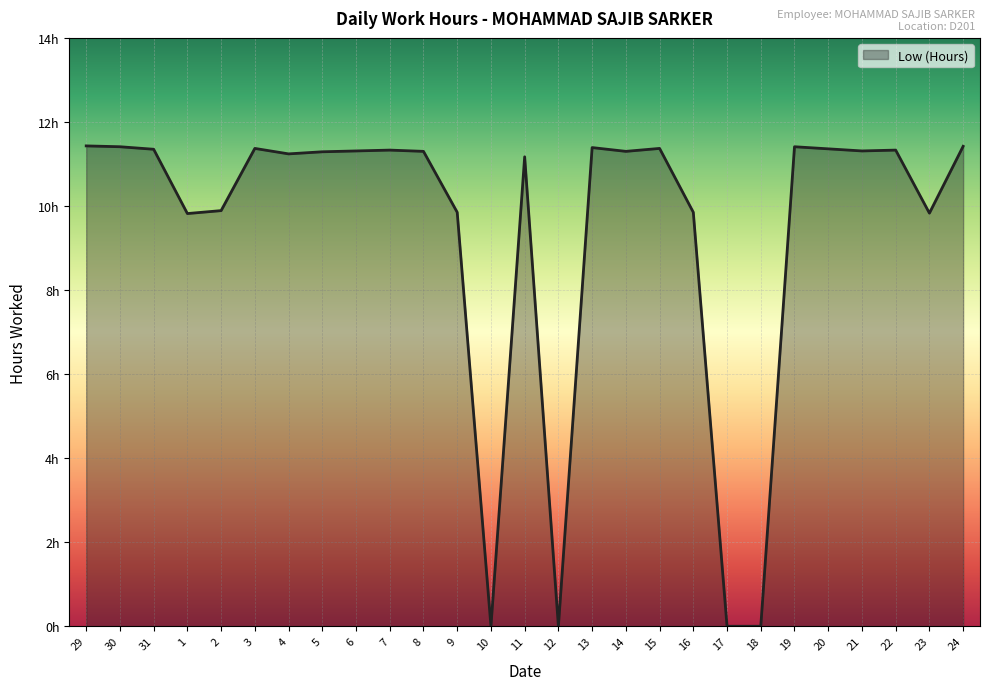

What is the approximate value at 1?

9.8